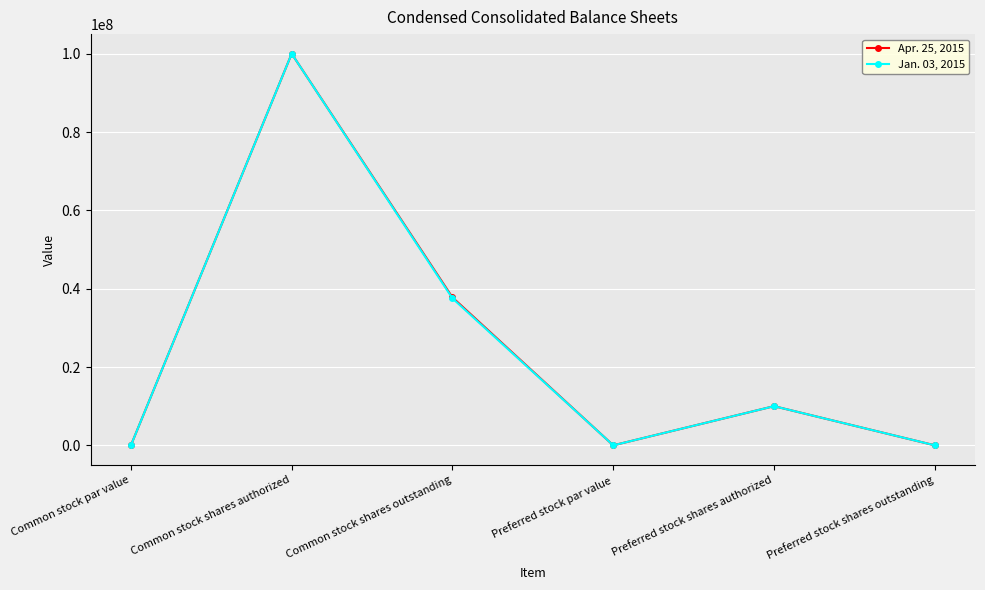

What is the total value across all series at Common stock shares authorized?

200000000